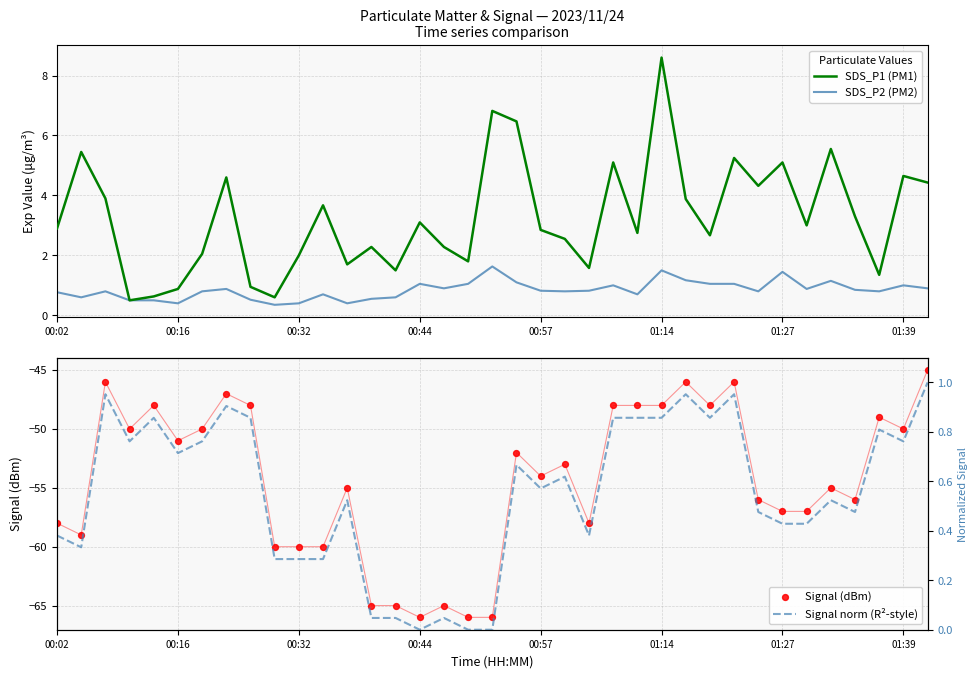

At which category is the sum across all series the highest?

01:14